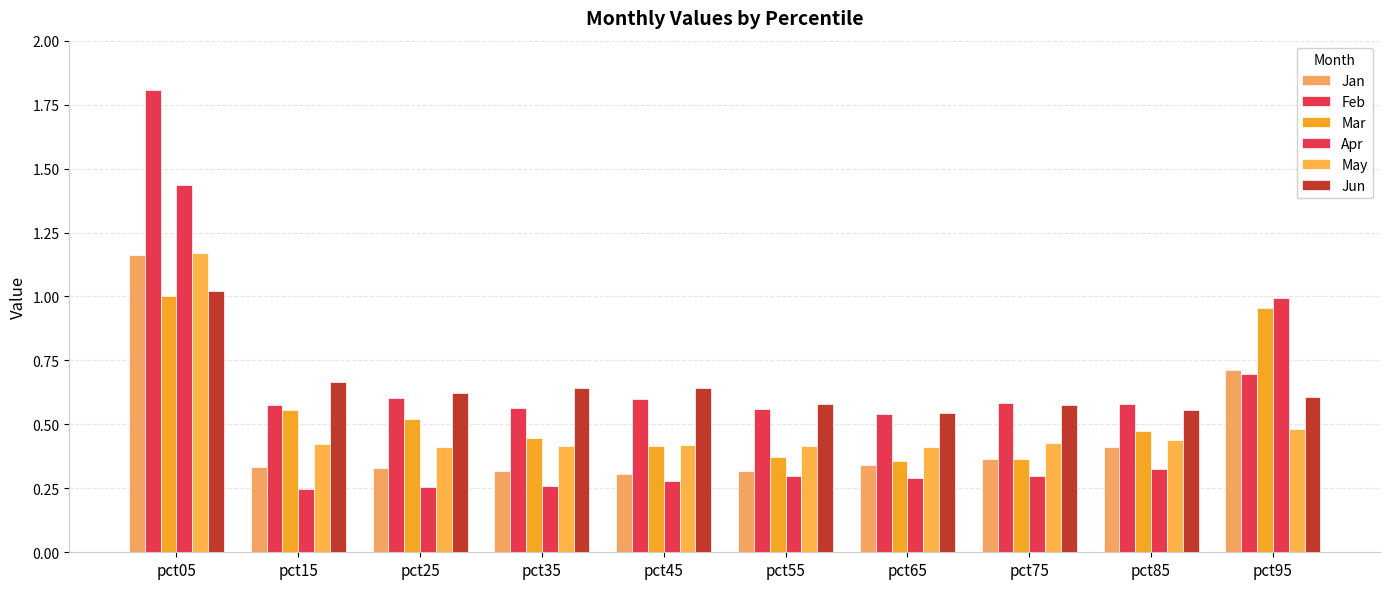

How many groups of bars are there?

10